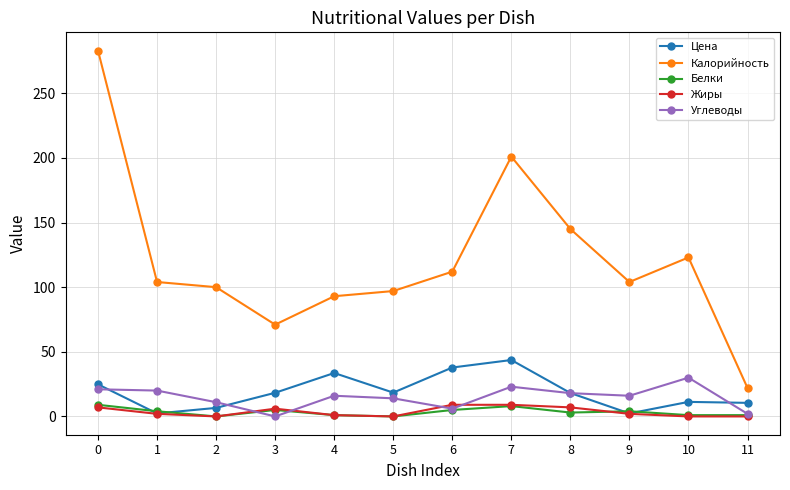

What is the difference between the maximum and minimum values in the Жиры series?

9.0